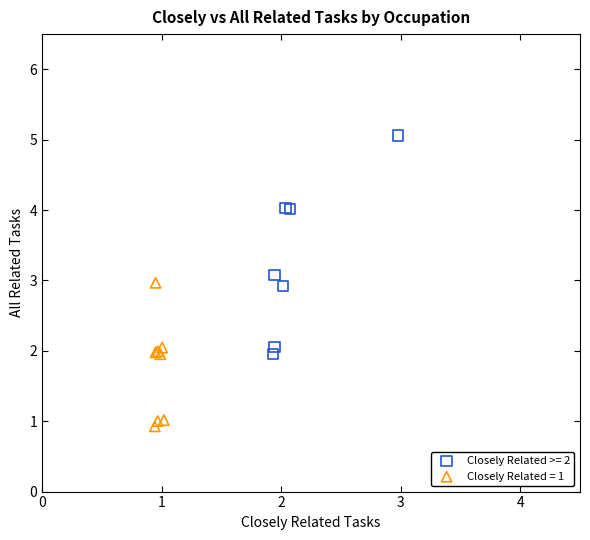

Which series has the largest Y range (max minus min)?

Closely Related >= 2